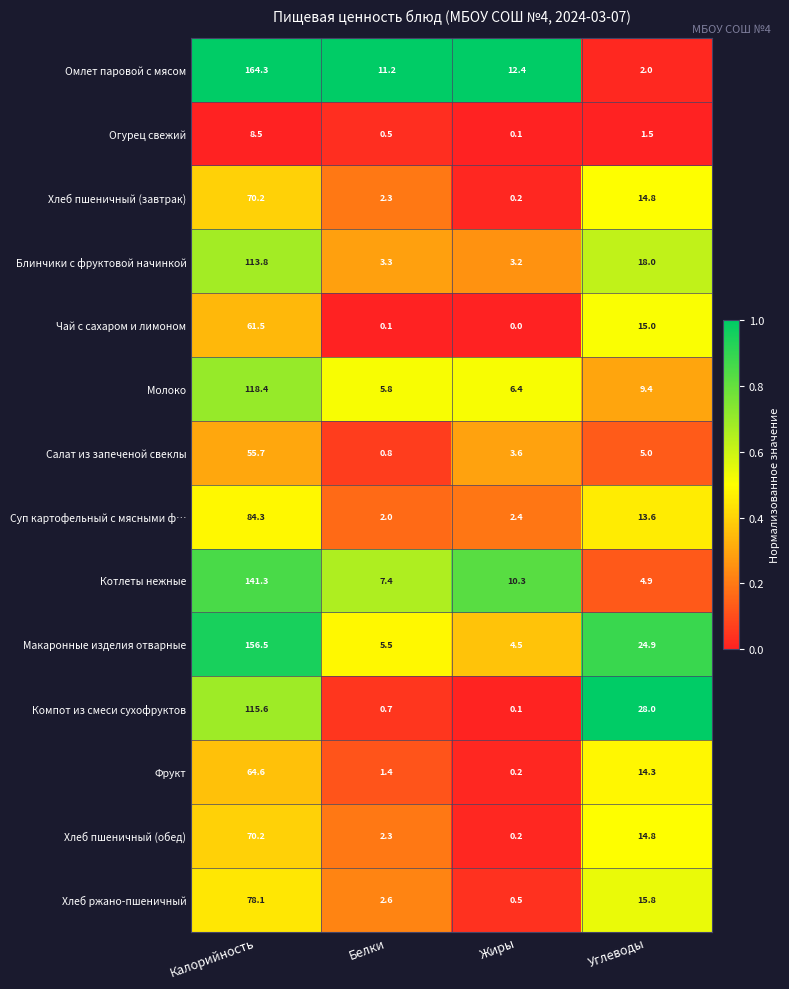

What is the difference between the highest and lowest values at Белки?

11.1